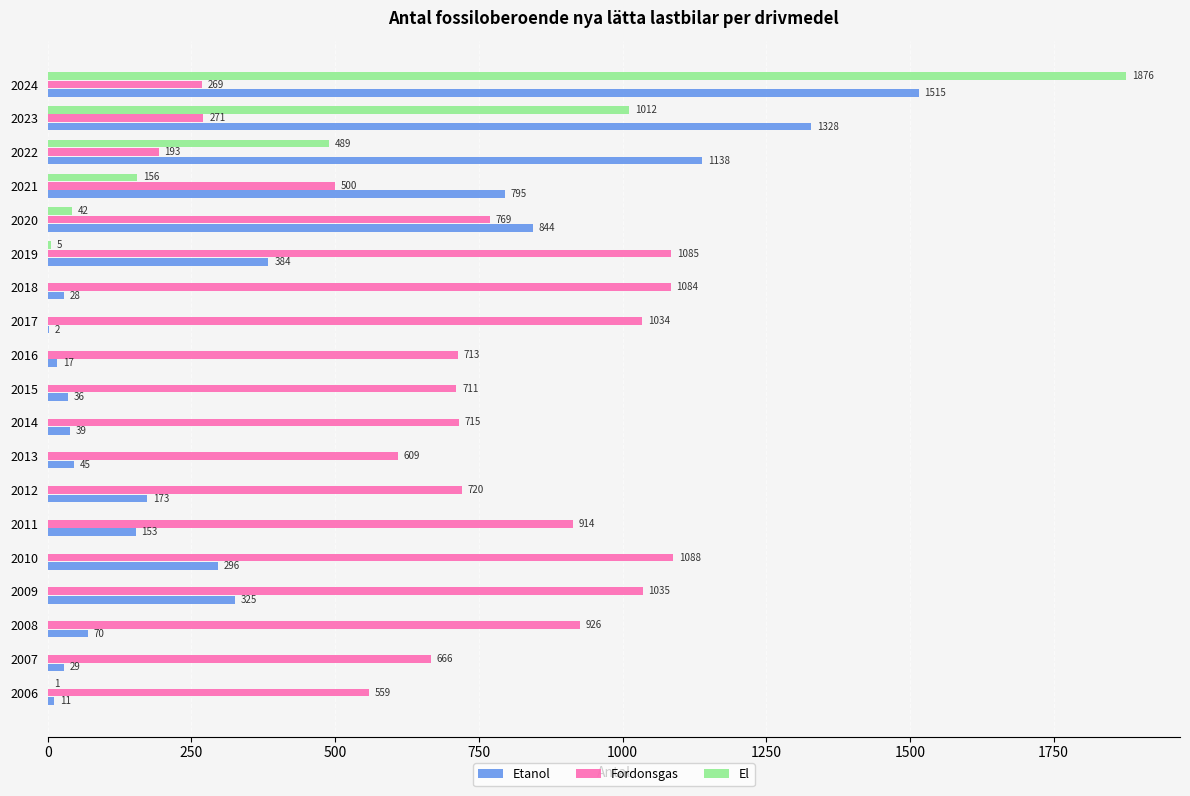

What is the average value of the Fordonsgas series?

730